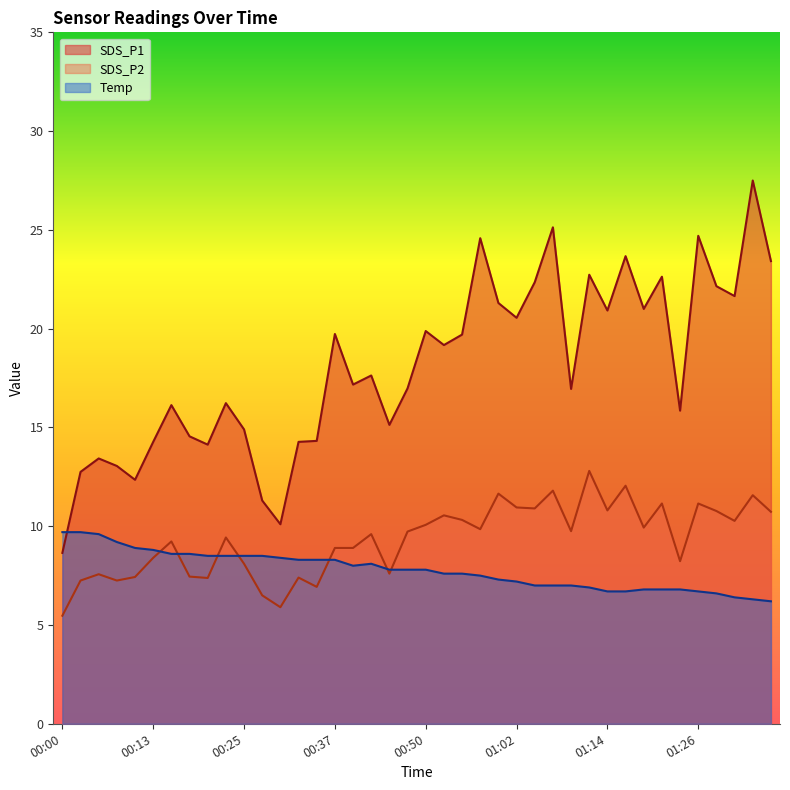

List the series in order of their peak value, lowest first.

Temp, SDS_P2, SDS_P1